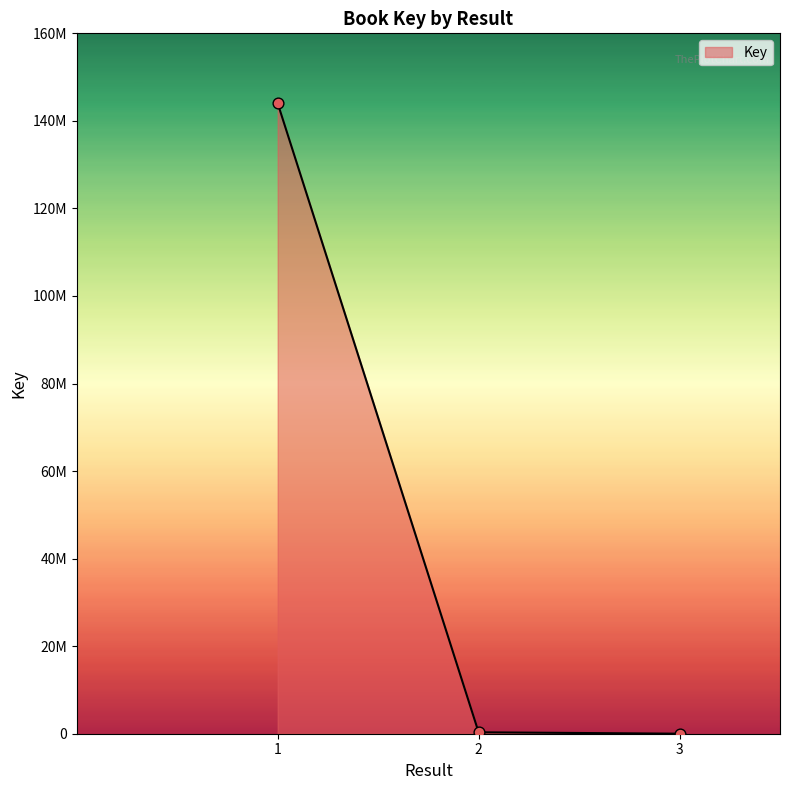

What is the ratio of the value at 1 to the value at 3?

20689.0